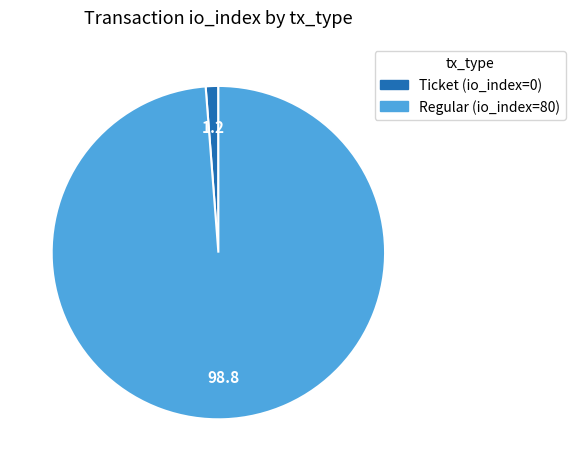

Combined, do Regular and Ticket account for over 50%?

Yes